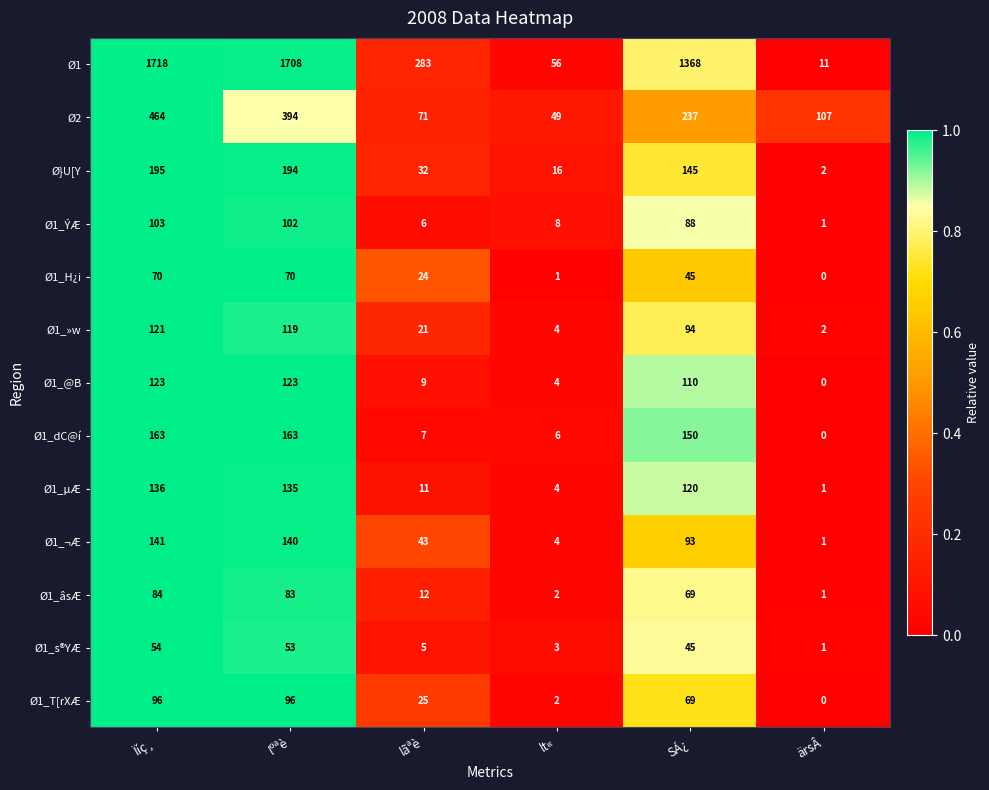

How many data points does each series have?

6